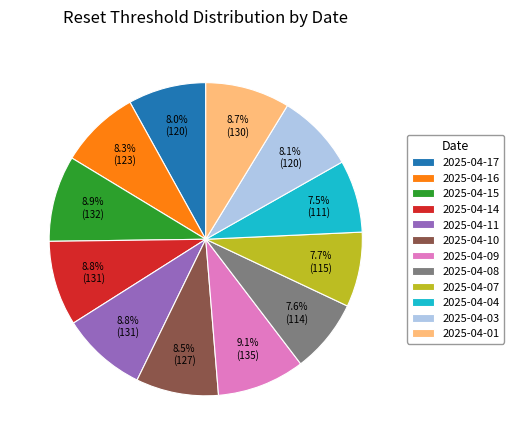

What percentage is the 2025-04-17 slice, to the nearest percent?

8%